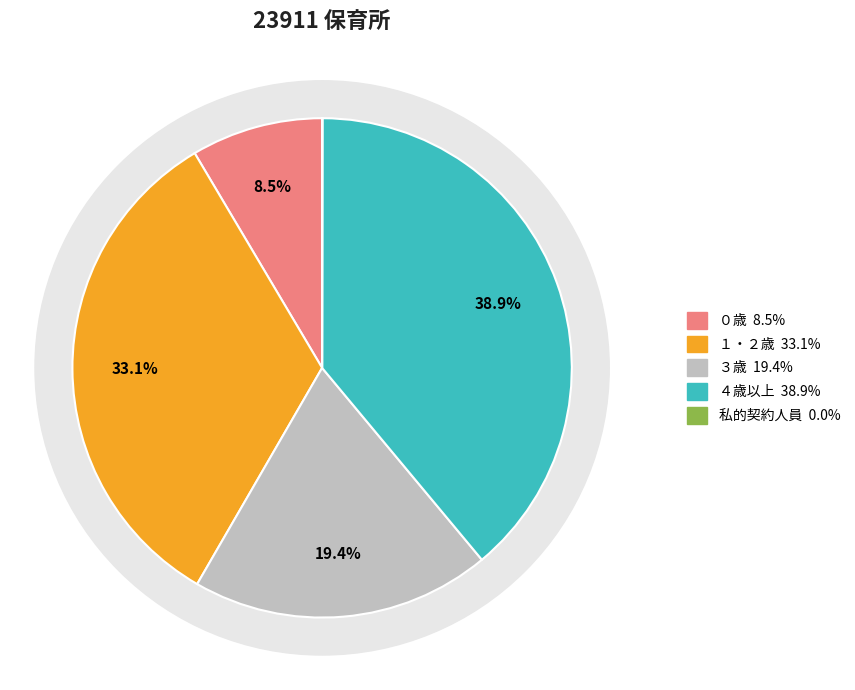

How many slices are in this pie chart?

5